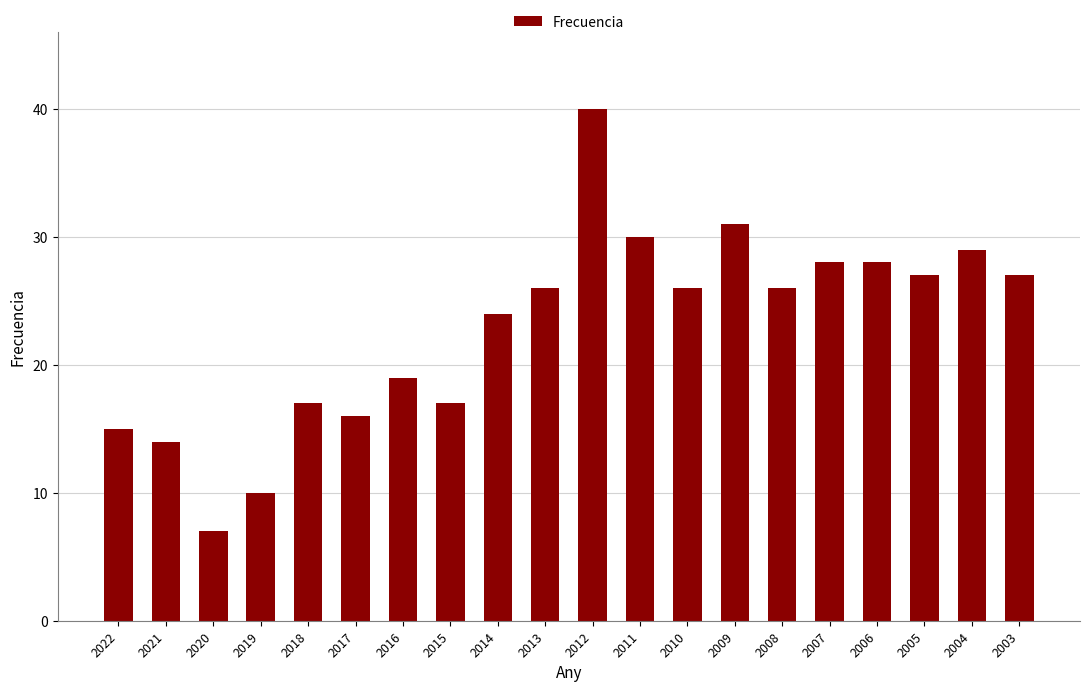

Which category has the highest value across all series?

2012